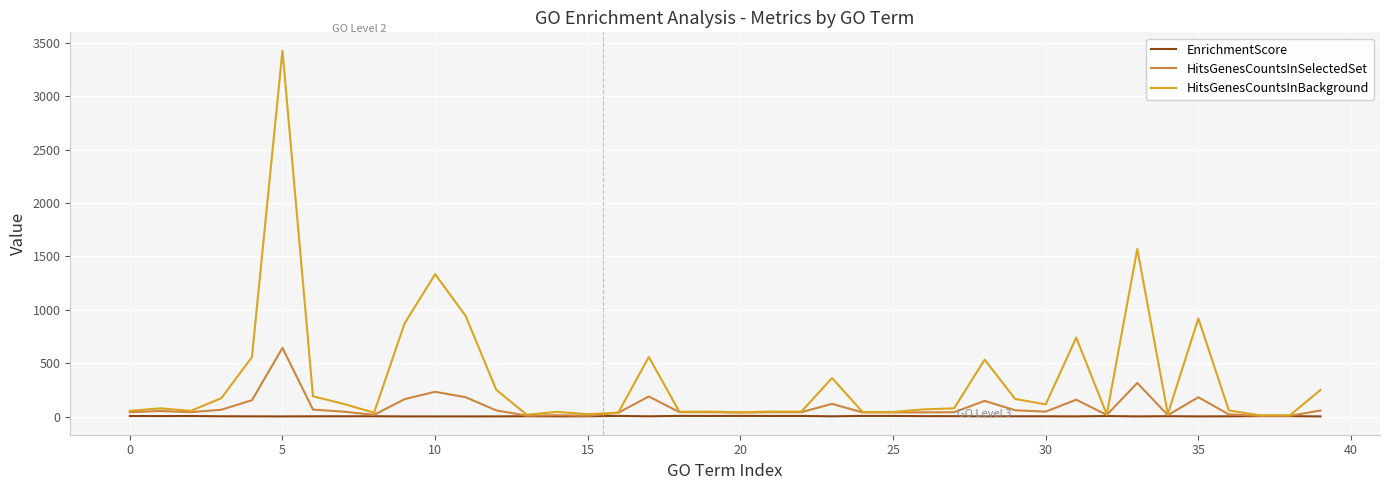

Which series has the largest range (max minus min)?

HitsGenesCountsInBackground